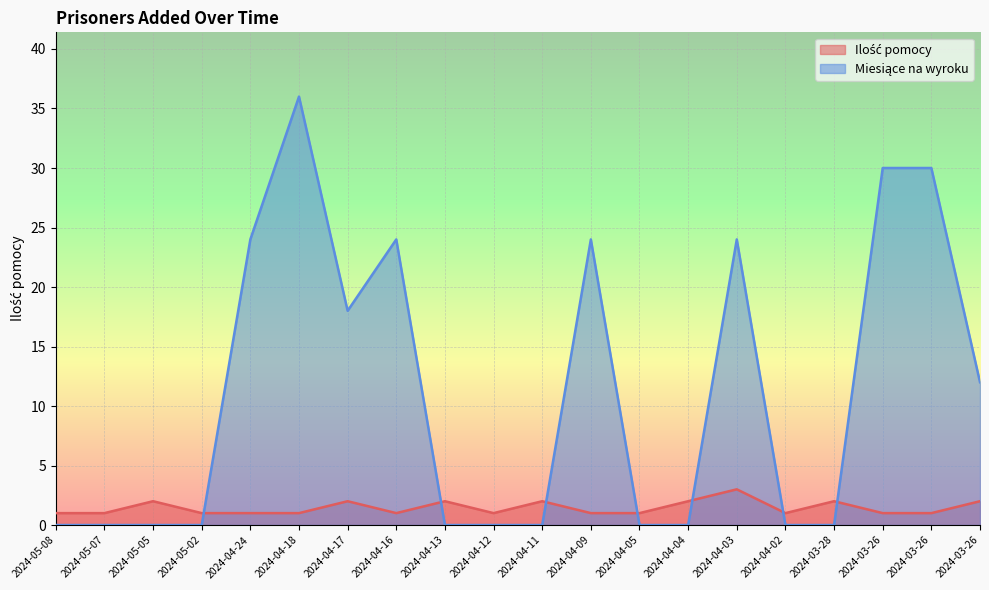

True or false: Miesiące na wyroku has a value of 0 at 2024-03-28.

True